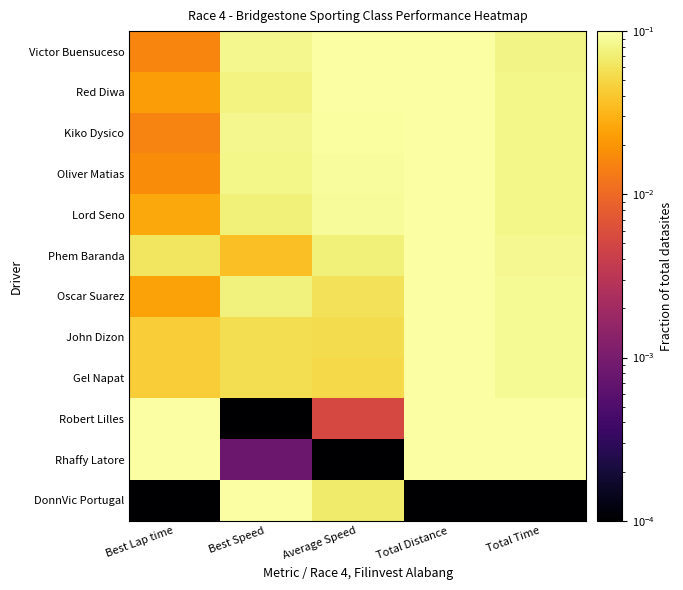

Reading left to right, list all the values displayed in this chart.

Victor Buensuceso: Best Lap time=0.0	Best Speed=0.1	Average Speed=0.1	Total Distance=0.1	Total Time=0.1
Red Diwa: Best Lap time=0.0	Best Speed=0.1	Average Speed=0.1	Total Distance=0.1	Total Time=0.1
Kiko Dysico: Best Lap time=0.0	Best Speed=0.1	Average Speed=0.1	Total Distance=0.1	Total Time=0.1
Oliver Matias: Best Lap time=0.0	Best Speed=0.1	Average Speed=0.1	Total Distance=0.1	Total Time=0.1
Lord Seno: Best Lap time=0.0	Best Speed=0.1	Average Speed=0.1	Total Distance=0.1	Total Time=0.1
Phem Baranda: Best Lap time=0.1	Best Speed=0.0	Average Speed=0.1	Total Distance=0.1	Total Time=0.1
Oscar Suarez: Best Lap time=0.0	Best Speed=0.1	Average Speed=0.1	Total Distance=0.1	Total Time=0.1
John Dizon: Best Lap time=0.0	Best Speed=0.1	Average Speed=0.1	Total Distance=0.1	Total Time=0.1
Gel Napat: Best Lap time=0.0	Best Speed=0.1	Average Speed=0.1	Total Distance=0.1	Total Time=0.1
Robert Lilles: Best Lap time=0.1	Best Speed=0.0	Average Speed=0.0	Total Distance=0.1	Total Time=0.1
Rhaffy Latore: Best Lap time=0.1	Best Speed=0.0	Average Speed=0.0	Total Distance=0.1	Total Time=0.1
DonnVic Portugal: Best Lap time=0.0	Best Speed=0.1	Average Speed=0.1	Total Distance=0.0	Total Time=0.0